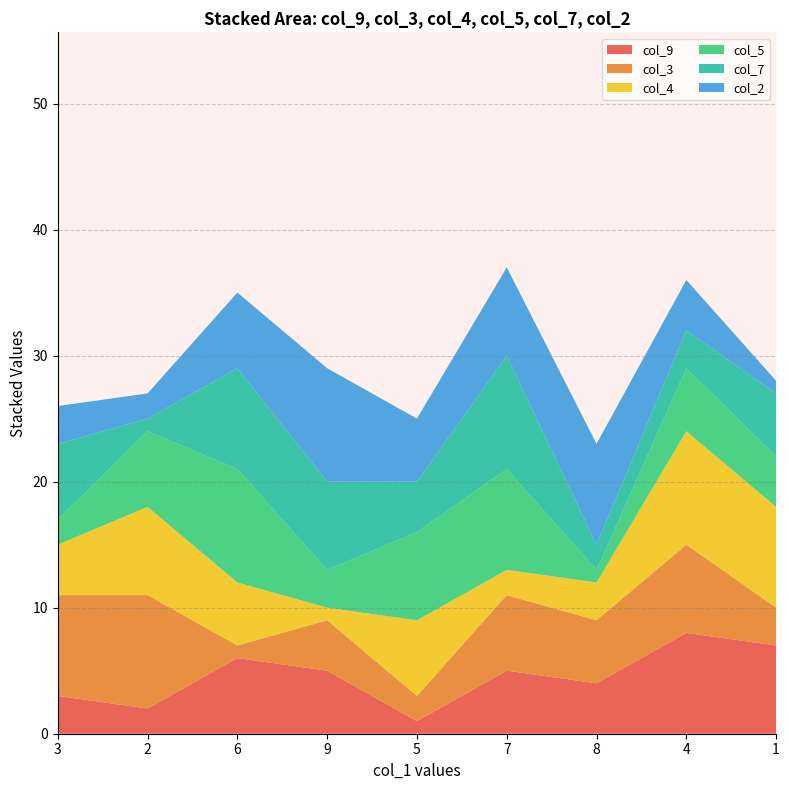

Reading left to right, extract all data points from this chart.

col_9: 3=3	2=2	6=6	9=5	5=1	7=5	8=4	4=8	1=7
col_3: 3=8	2=9	6=1	9=4	5=2	7=6	8=5	4=7	1=3
col_4: 3=4	2=7	6=5	9=1	5=6	7=2	8=3	4=9	1=8
col_5: 3=2	2=6	6=9	9=3	5=7	7=8	8=1	4=5	1=4
col_7: 3=6	2=1	6=8	9=7	5=4	7=9	8=2	4=3	1=5
col_2: 3=3	2=2	6=6	9=9	5=5	7=7	8=8	4=4	1=1